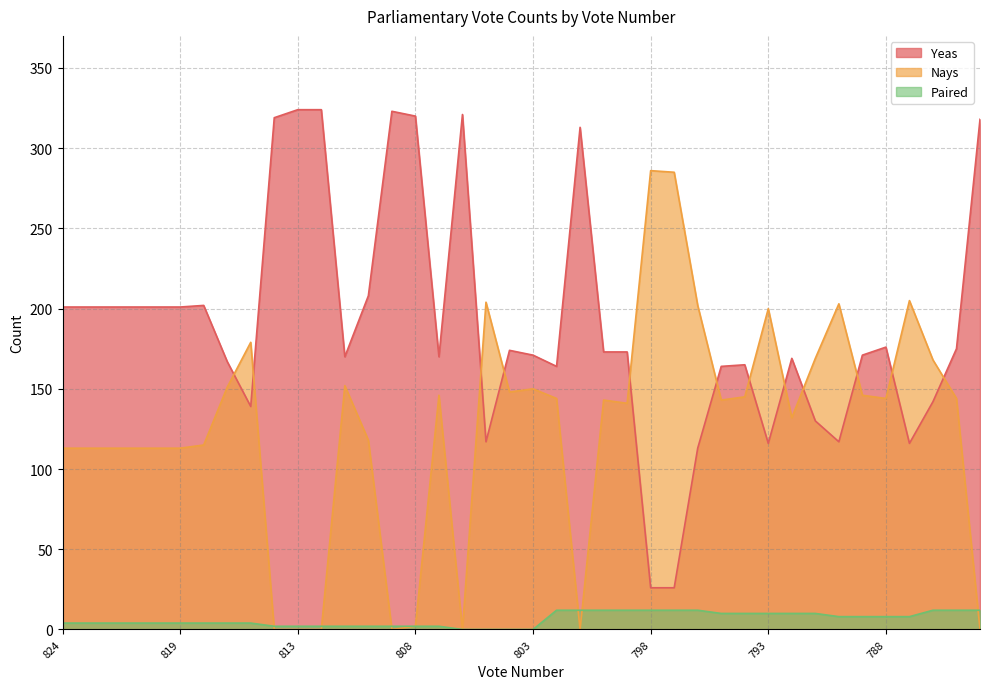

Between 786 and 806, which is larger?

806